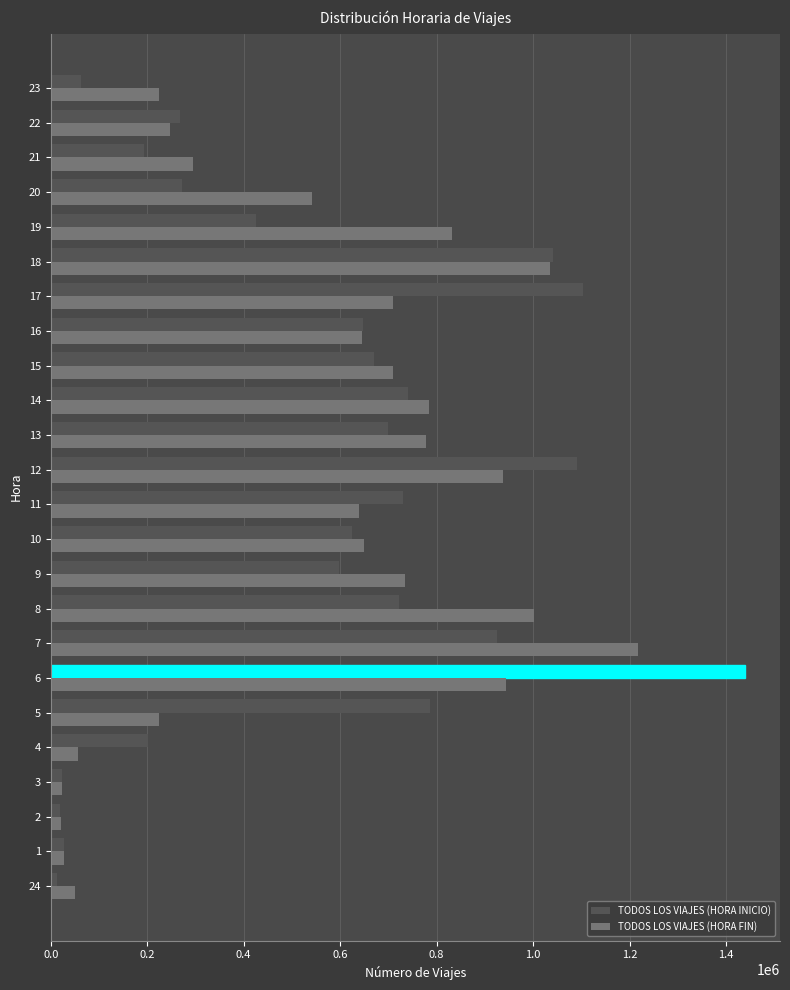

Between 14 and 15, which series saw the biggest shift?

TODOS LOS VIAJES (HORA FIN)